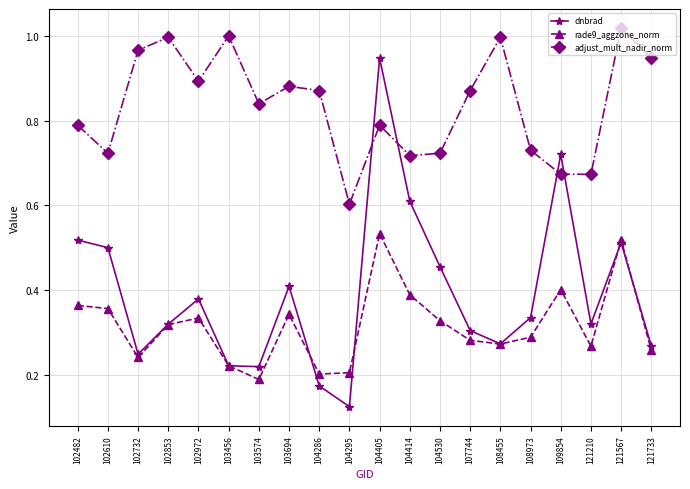

At which category does the chart reach its peak across all series?

121567